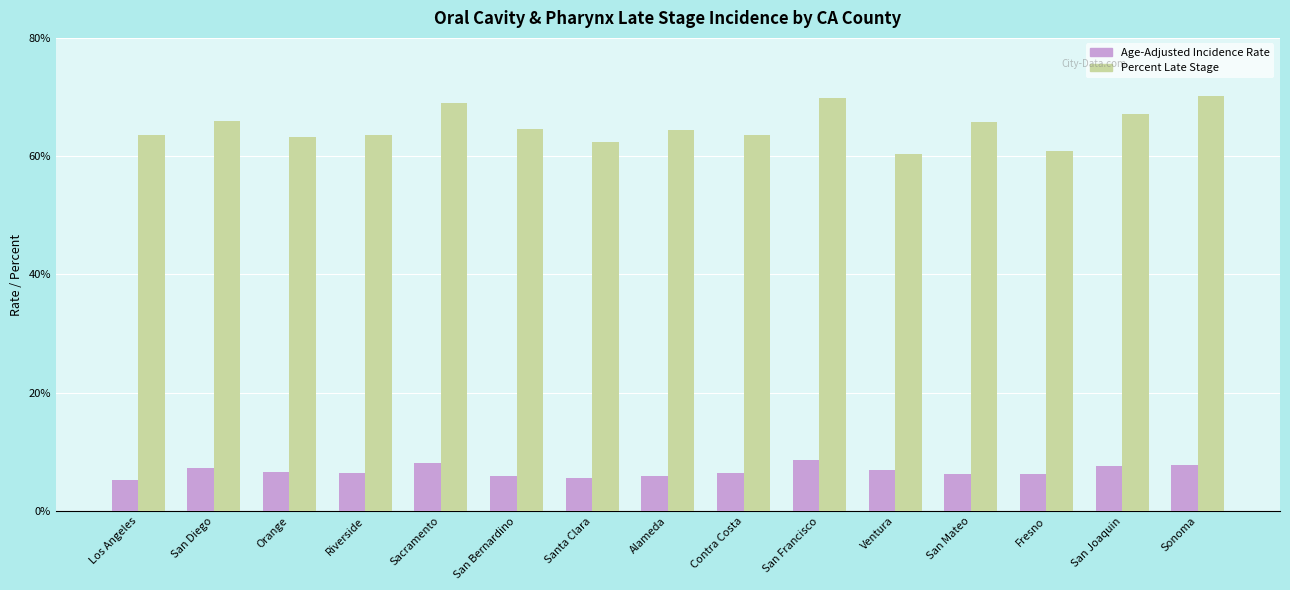

What is the difference between the maximum and minimum values in the Age-Adjusted Incidence Rate series?

3.5